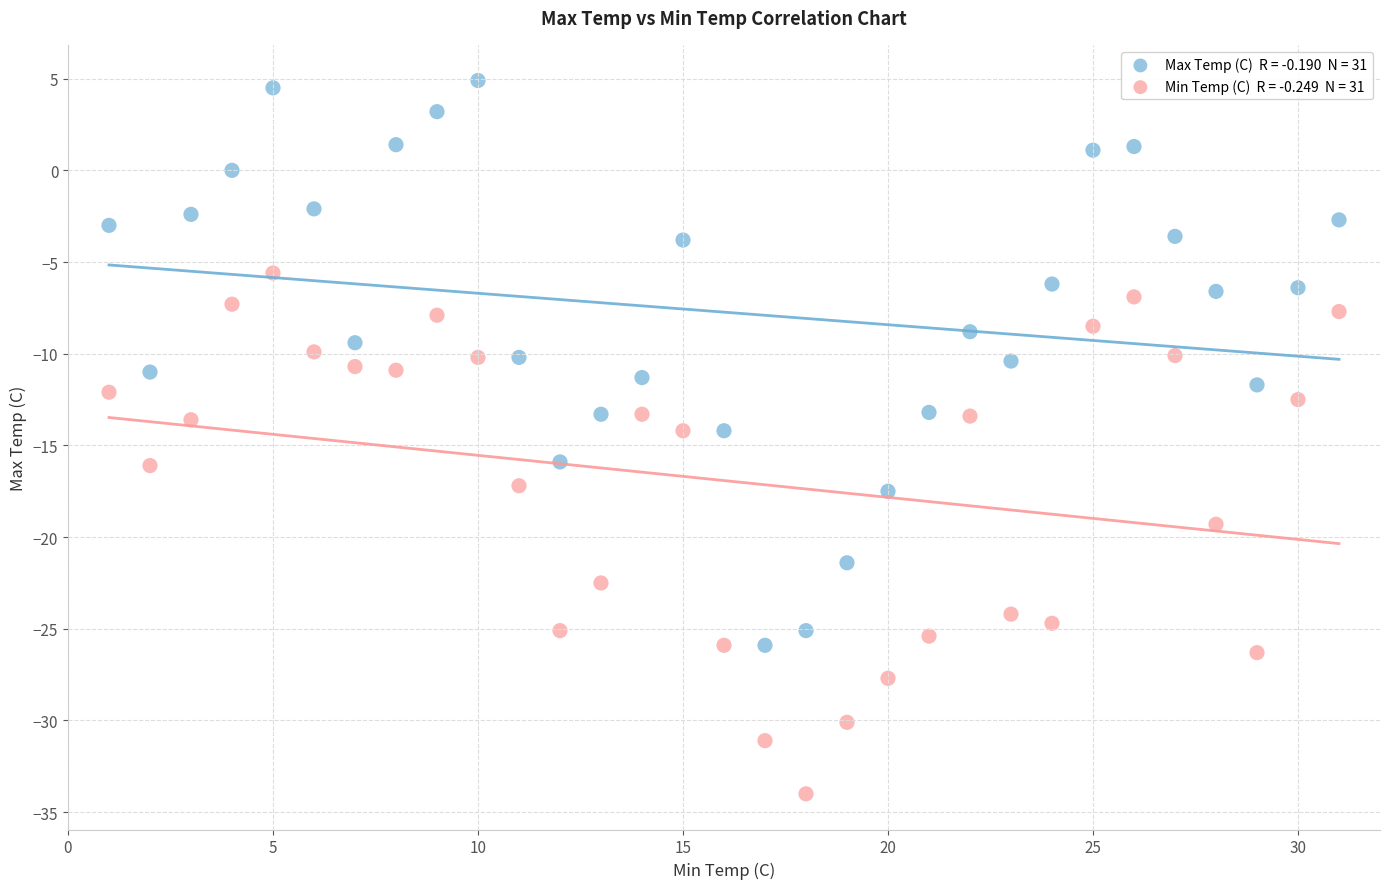

Across all data points, what is the range of Y values (max minus min)?

38.9